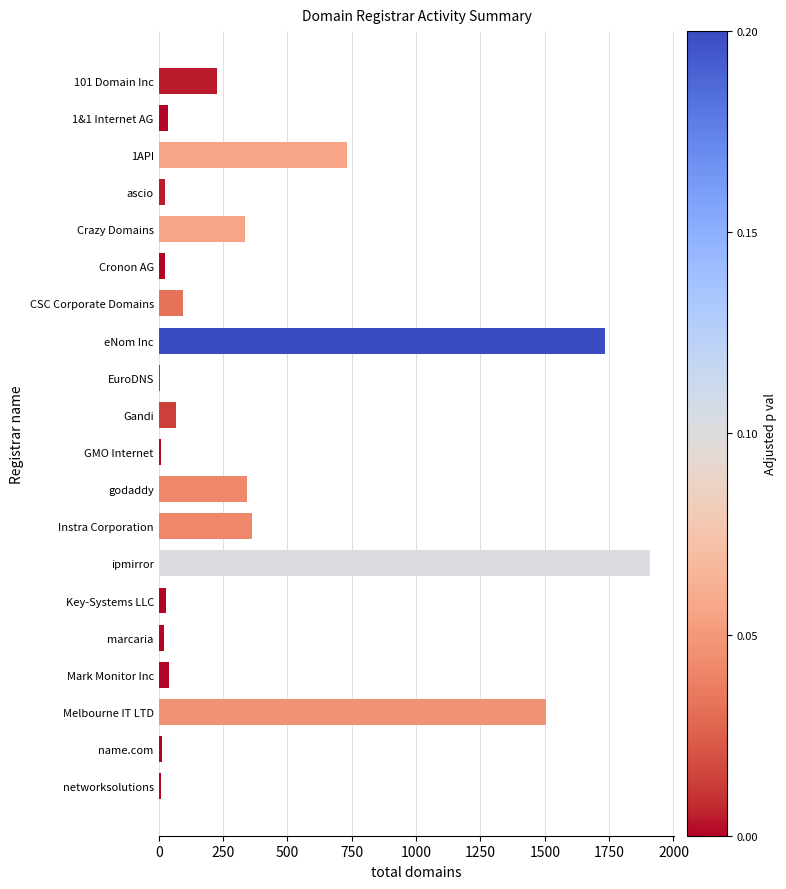

What is the sum of all values?

7511